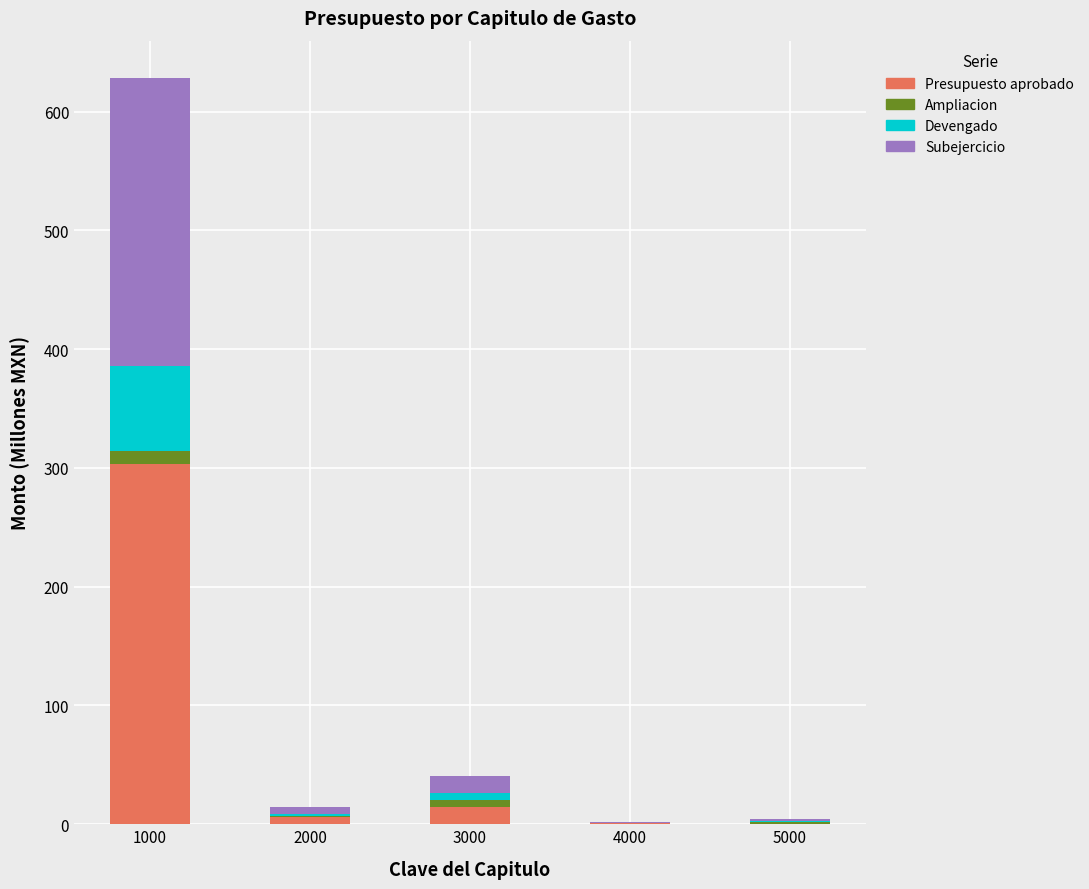

What is the average value of the Presupuesto aprobado series?

64.9